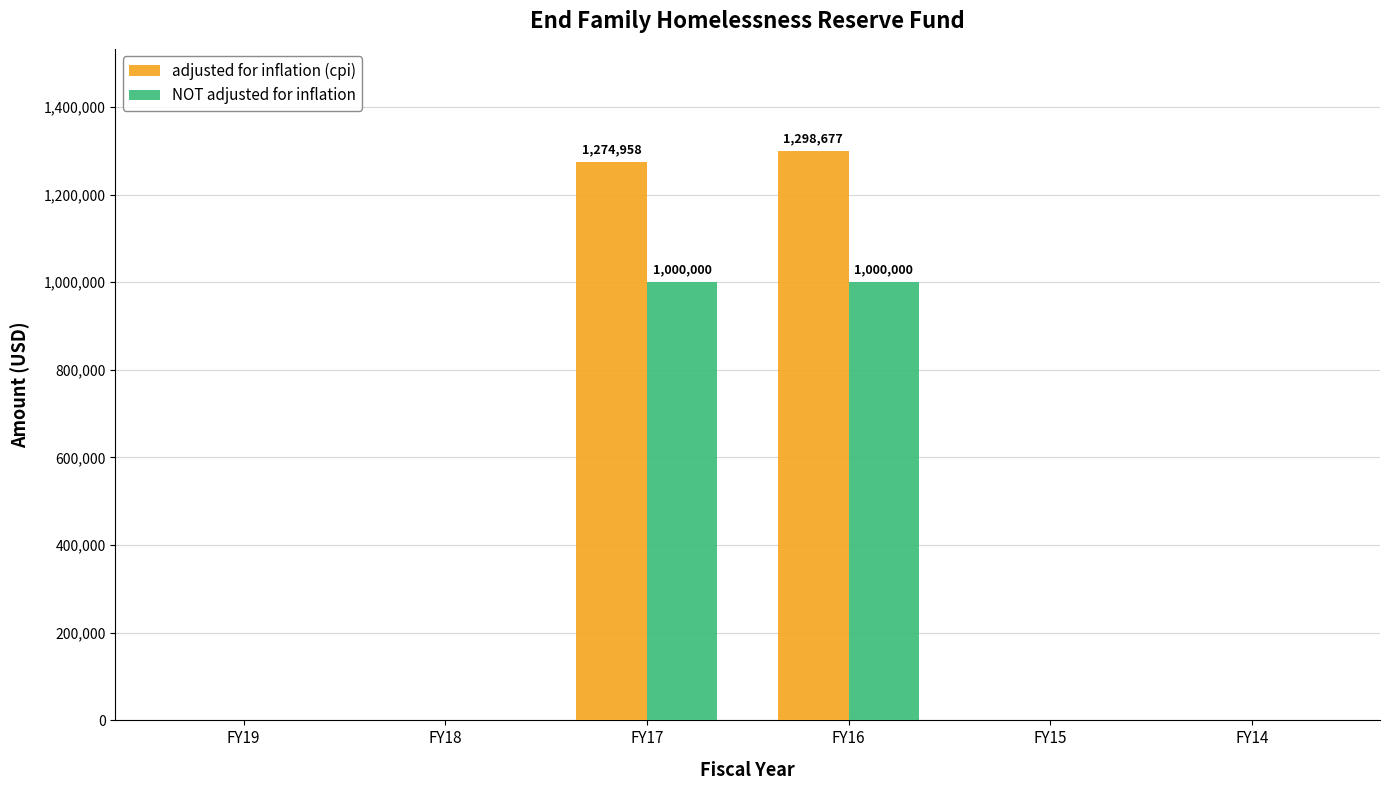

Which series has the largest range (max minus min)?

adjusted for inflation (cpi)